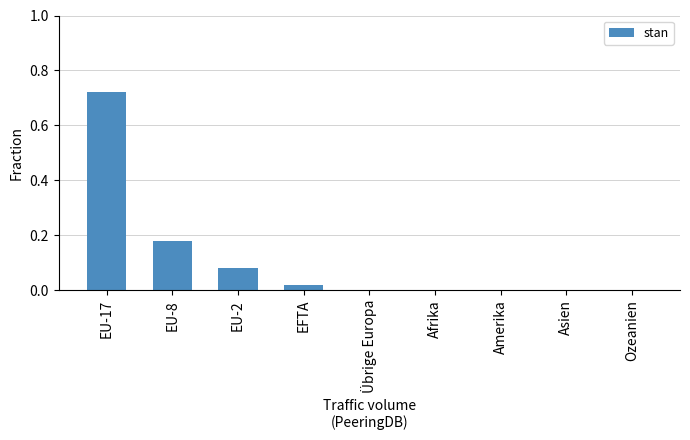

What is the change in value from EU-17 to Asien?

-0.7